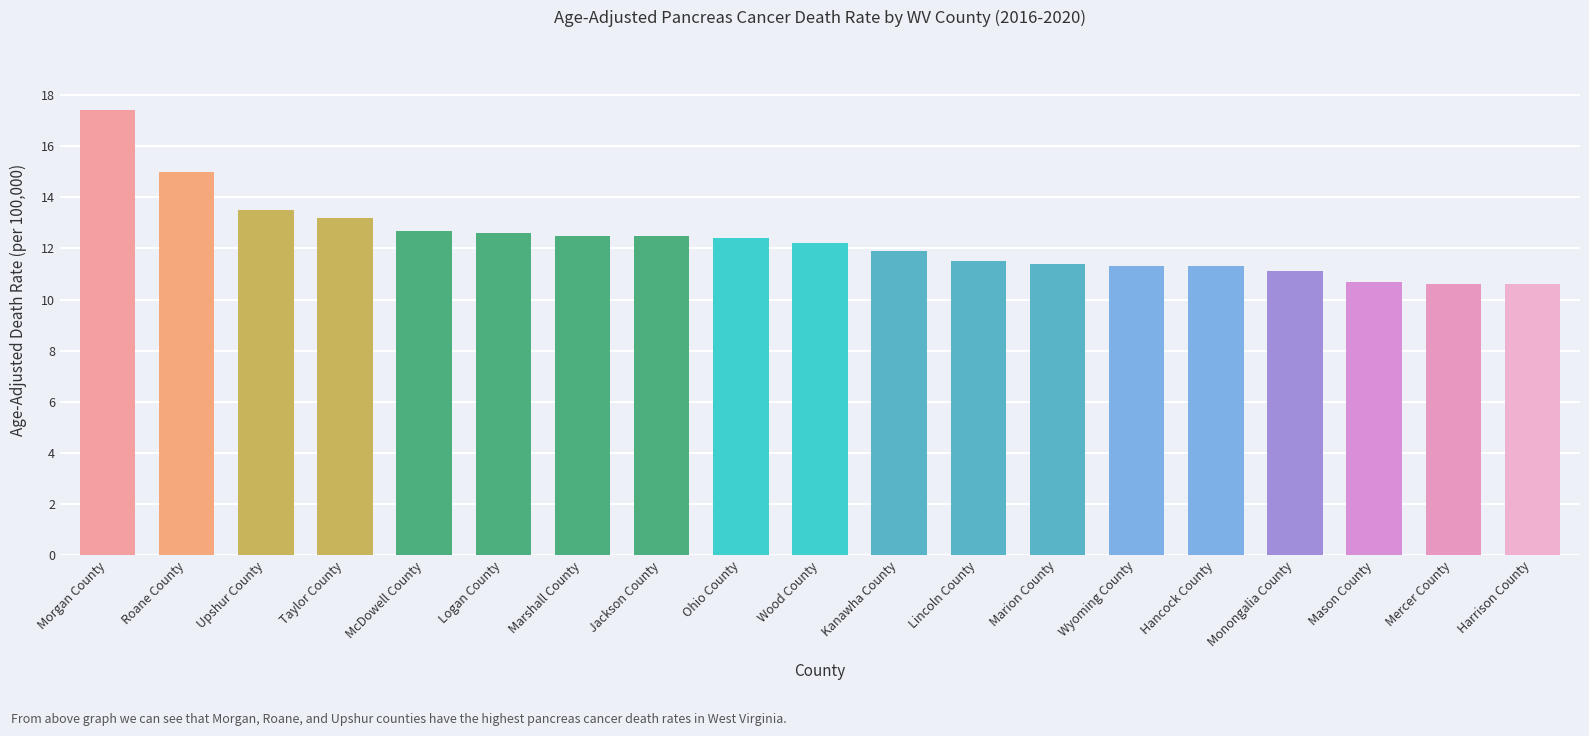

At which category does the chart reach its peak across all series?

Morgan County